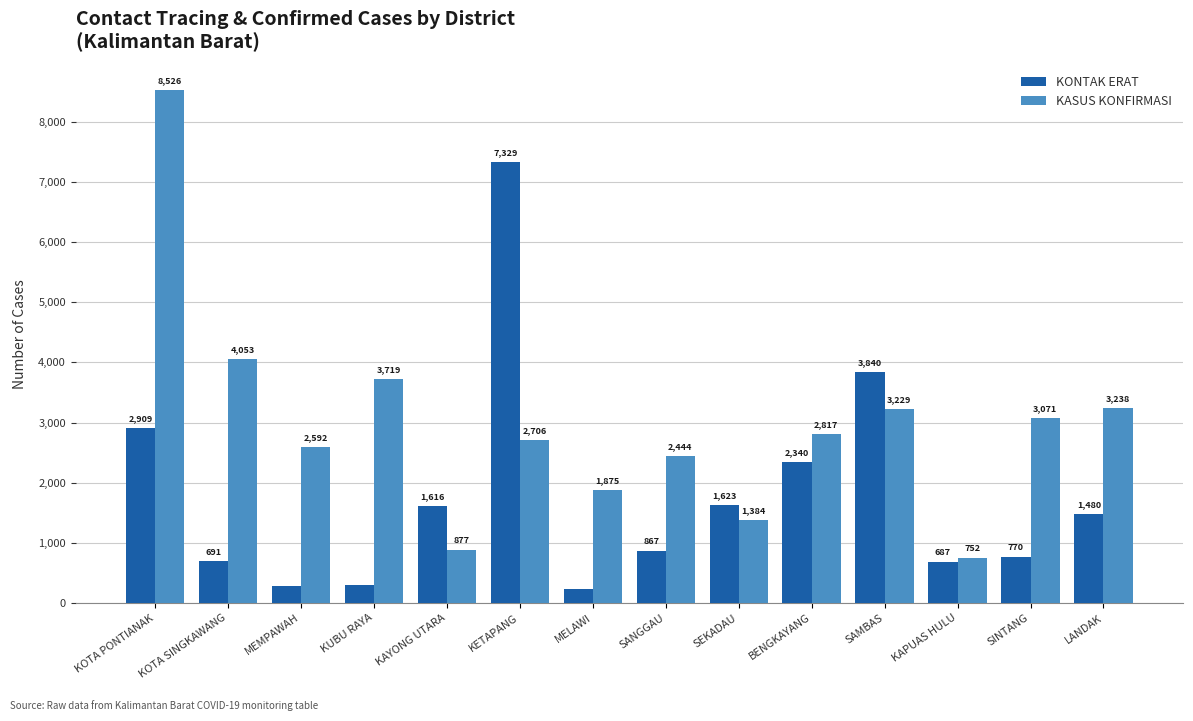

At which category is the sum across all series the highest?

KOTA PONTIANAK